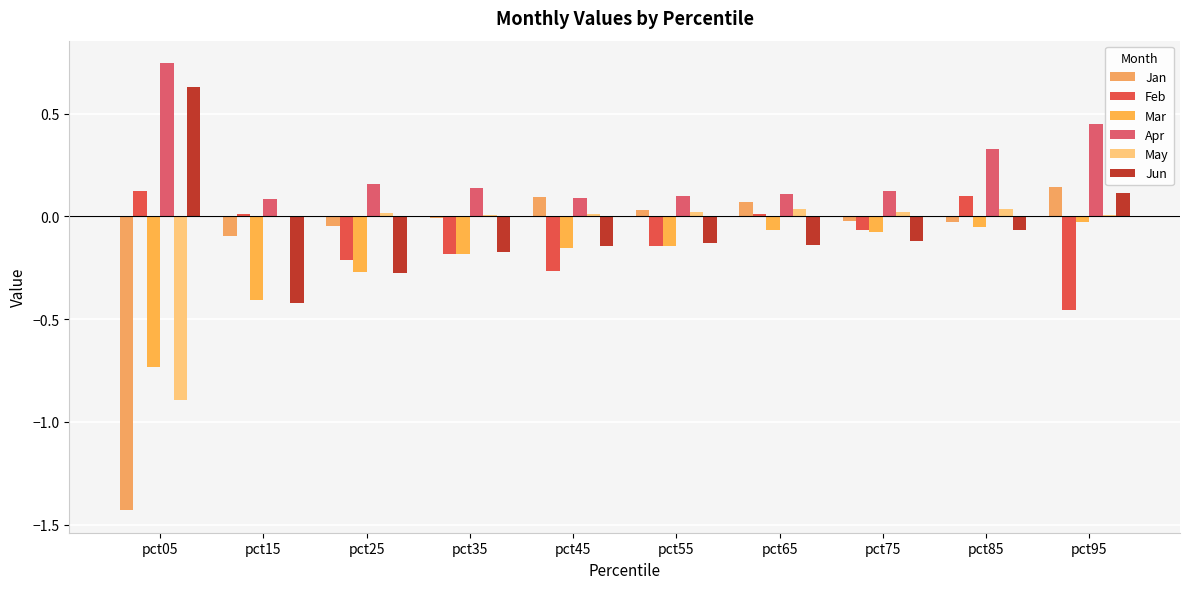

Between pct45 and pct65, which series saw the biggest shift?

Feb